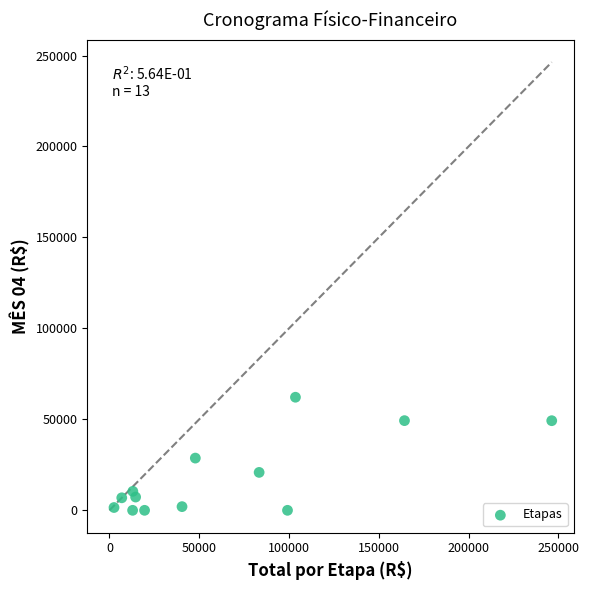

What is the range of Y values (max minus min)?

62165.2